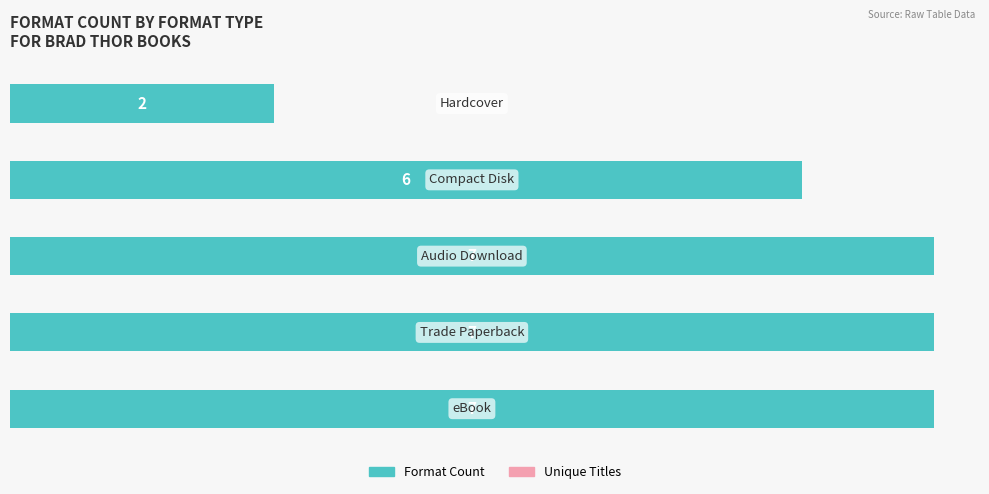

How many bars are there in total?

5